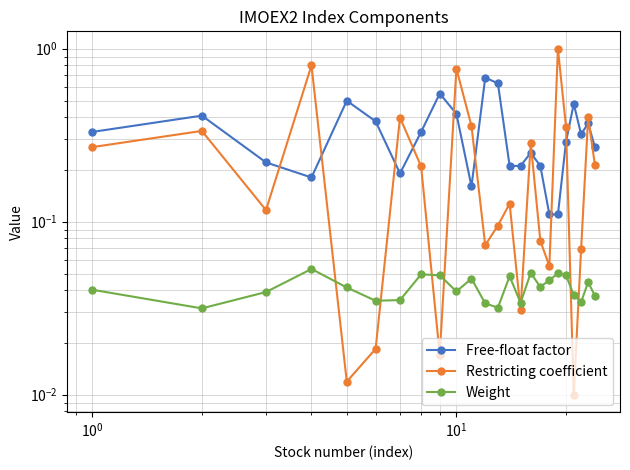

Which series has the largest total across all categories?

Free-float factor